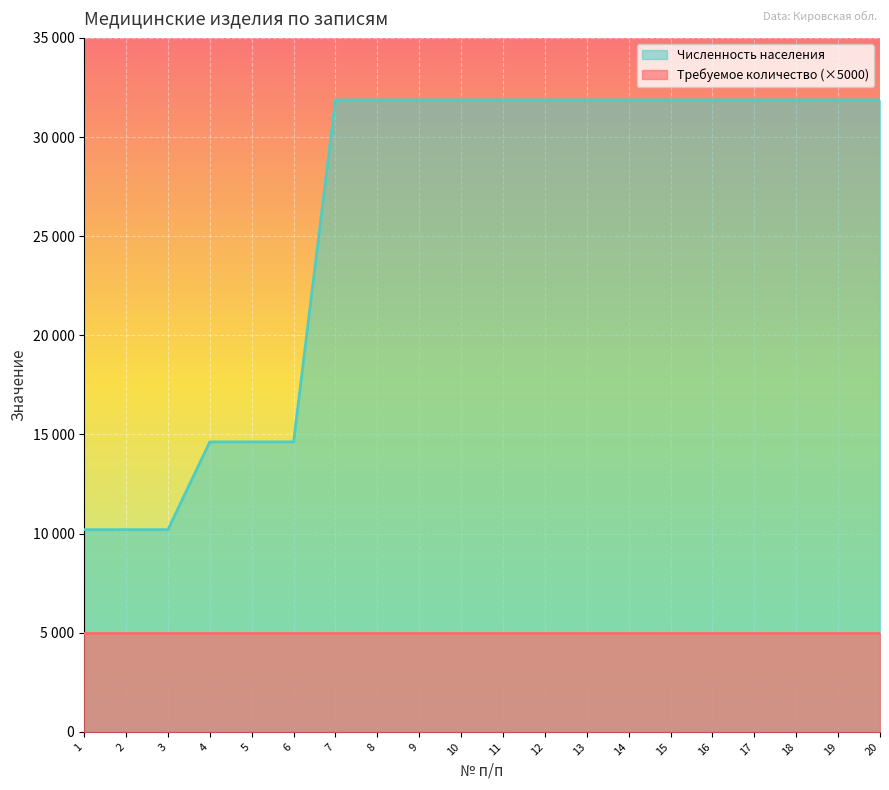

Rank the categories by value from lowest to highest.

1, 2, 3, 4, 5, 6, 7, 8, 9, 10, 11, 12, 13, 14, 15, 16, 17, 18, 19, 20